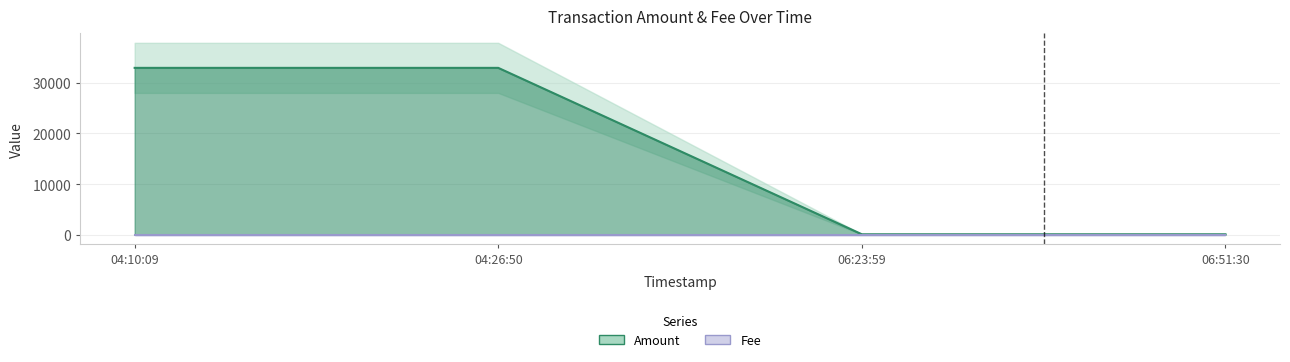

The chart shows a value of 19936.7 at 04:10:09. True or false?

False